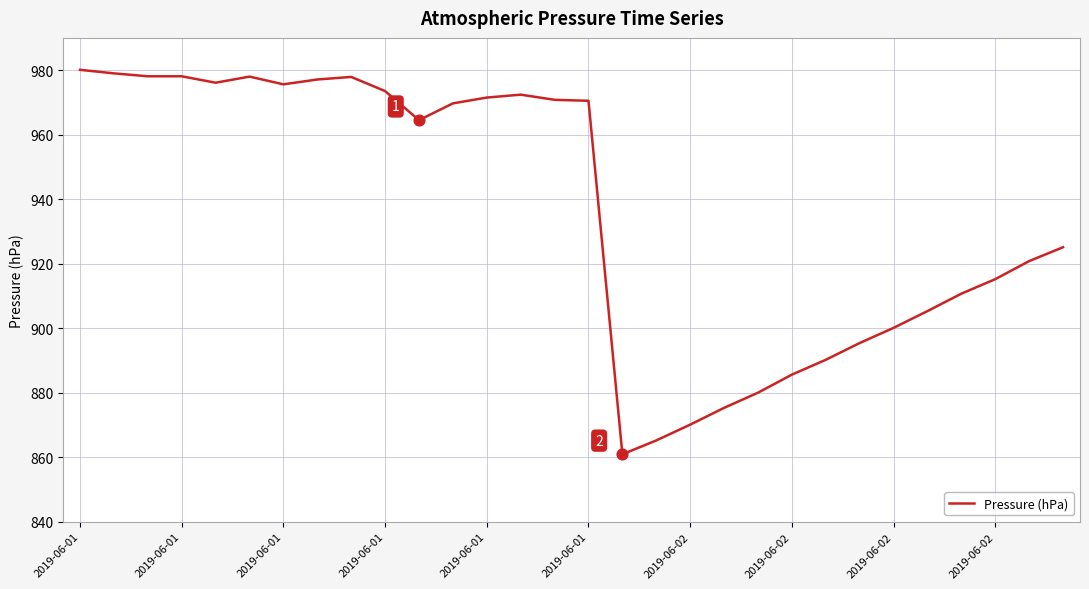

What is the difference between the maximum and minimum values?

119.2